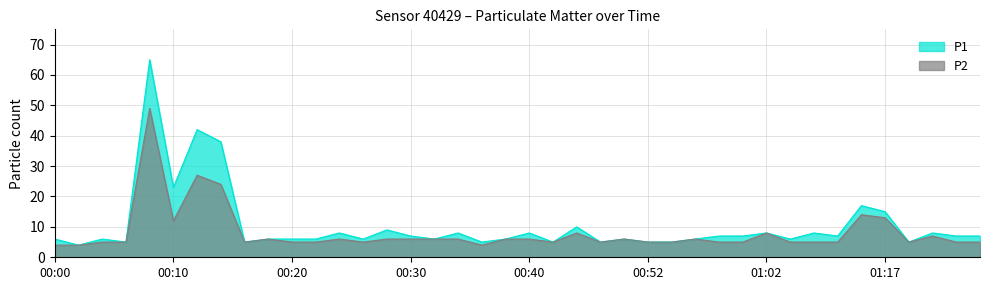

At which label is P1 closest to 34?

00:14